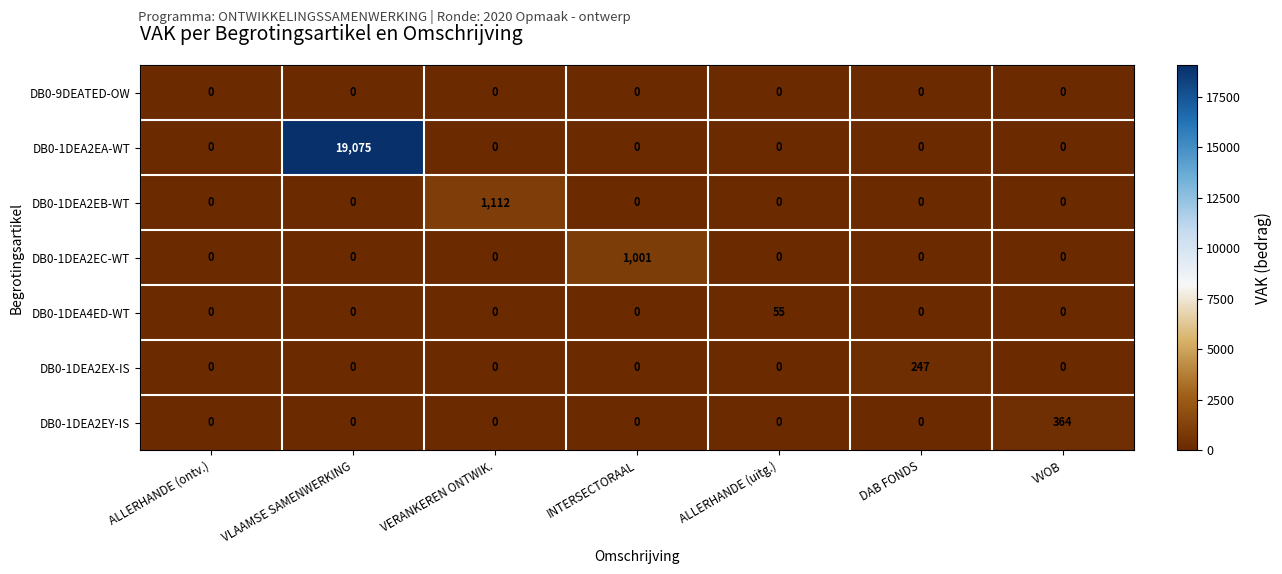

At which category is the sum across all series the highest?

VLAAMSE SAMENWERKING